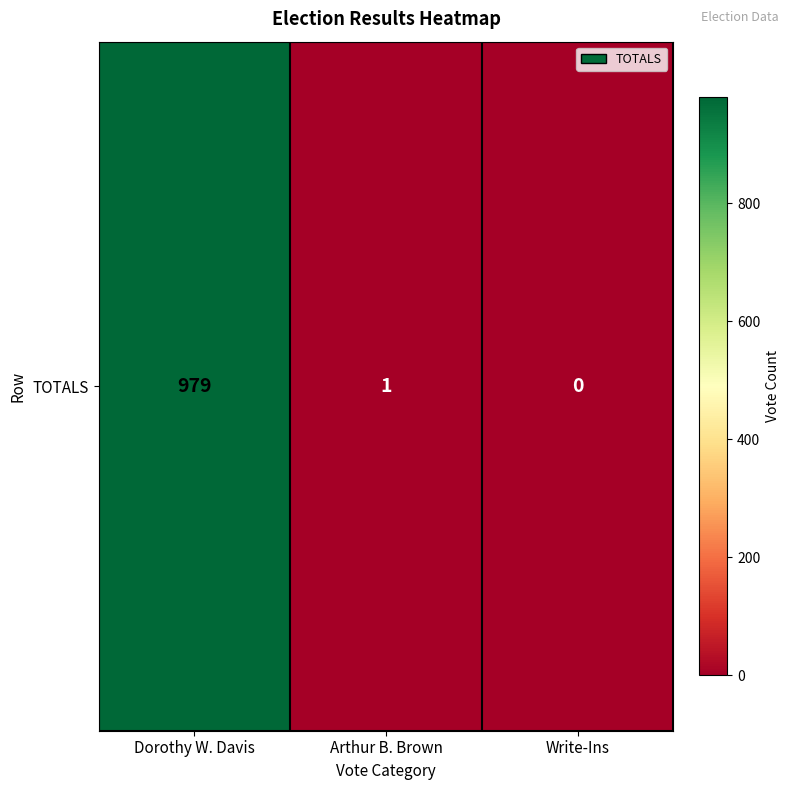

How many values are above zero?

2